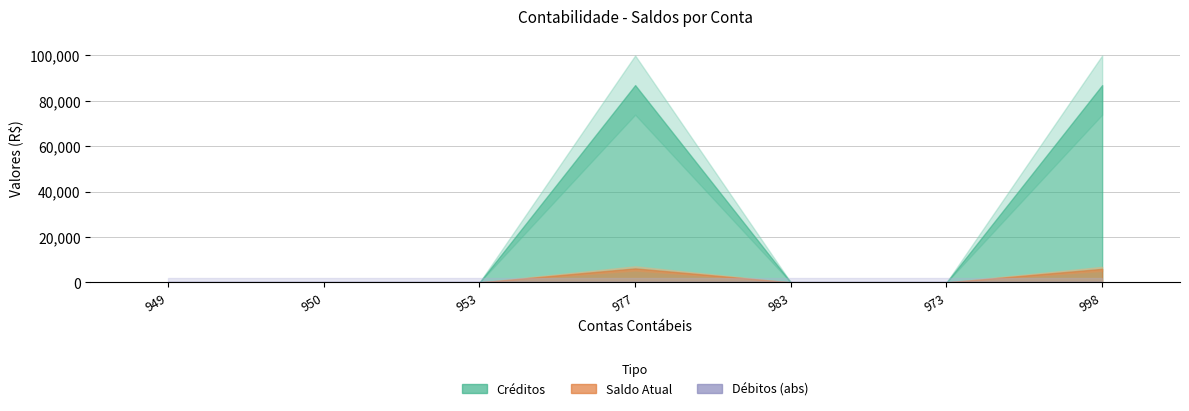

Rank the categories by Saldo Atual value from highest to lowest.

977, 998, 949, 950, 953, 983, 973